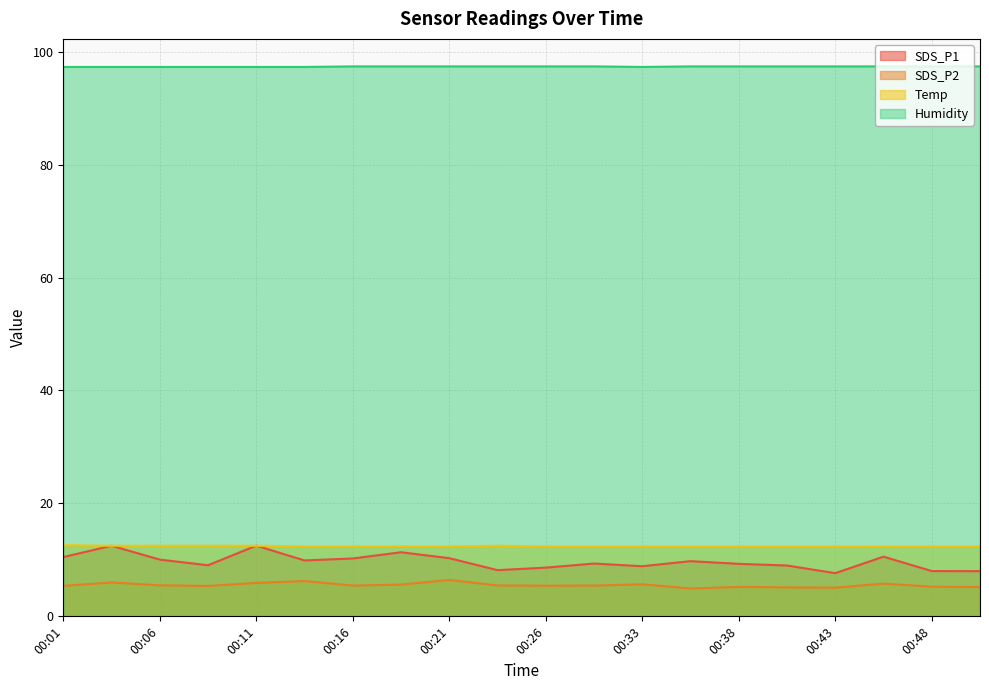

Count the Temp values in the range 12 to 13.

20